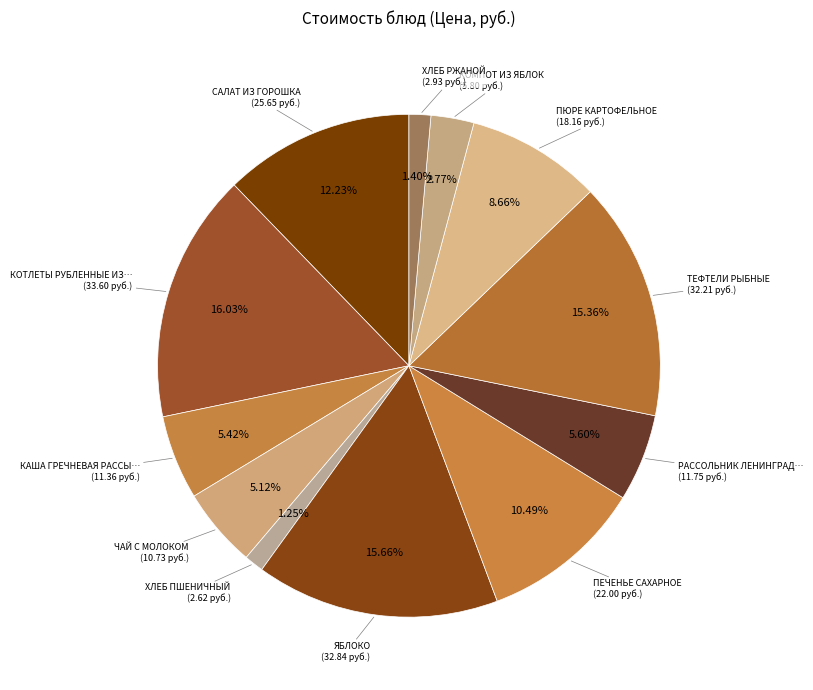

What is the largest slice in the pie chart?

КОТЛЕТЫ РУБЛЕННЫЕ ИЗ ПТИЦЫ